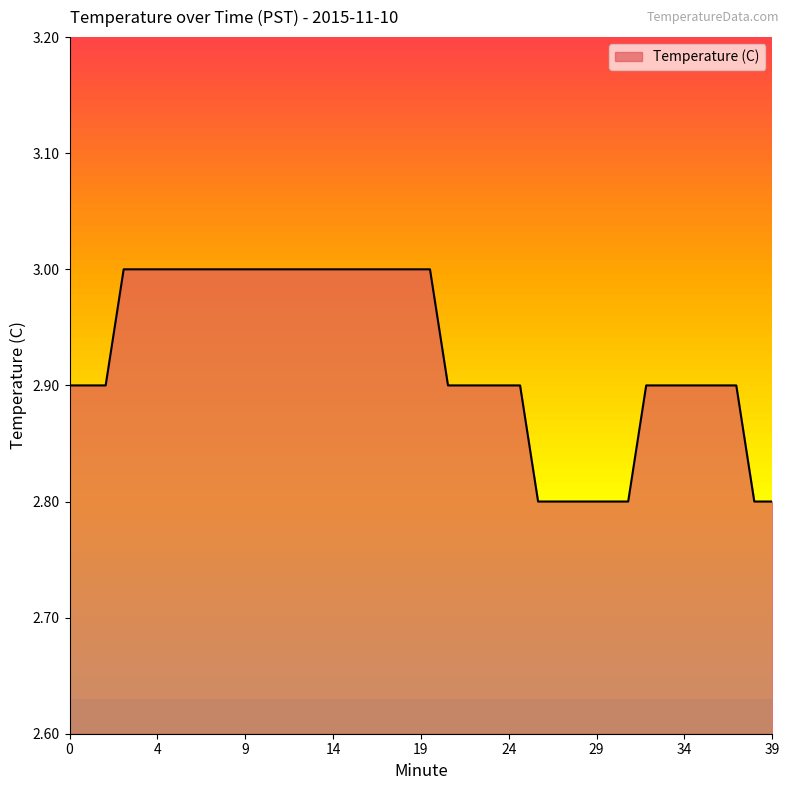

What is the smallest value displayed?

2.8